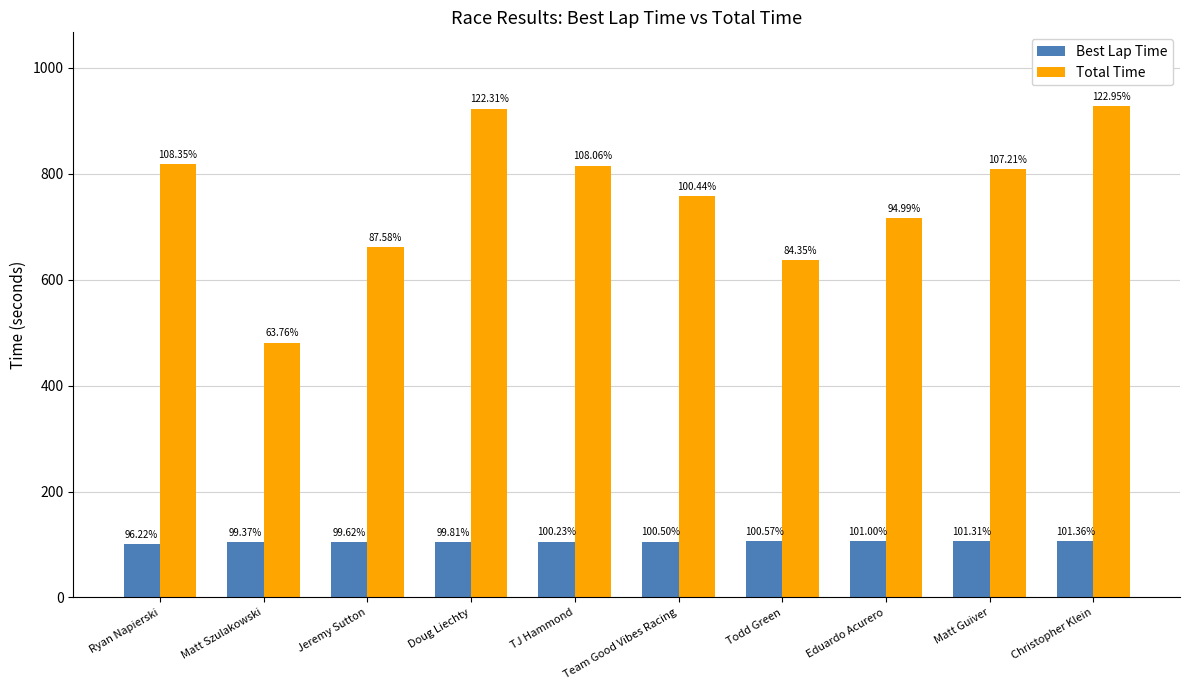

Is it true that Best Lap Time equals 106.5 at Matt Guiver?

True